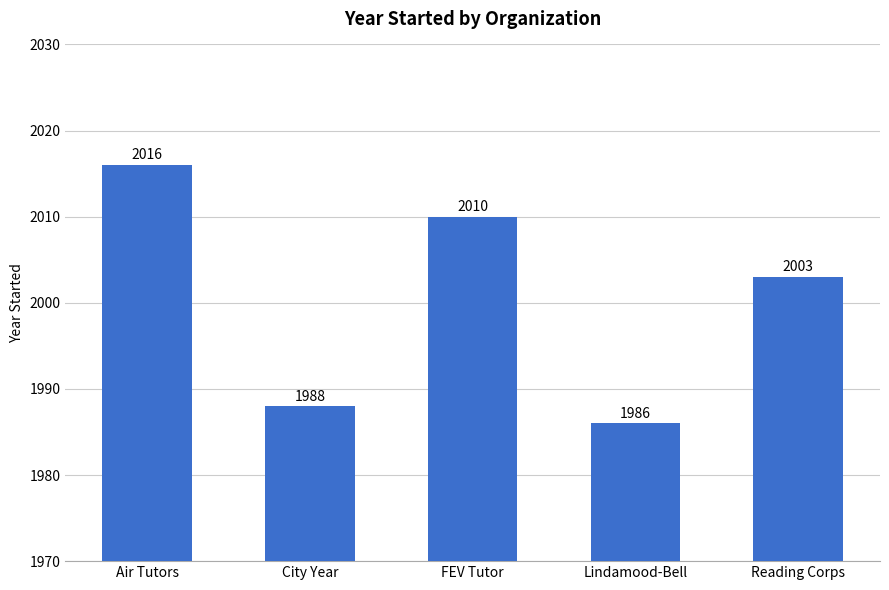

At which label does the data first exceed 2003?

Air Tutors